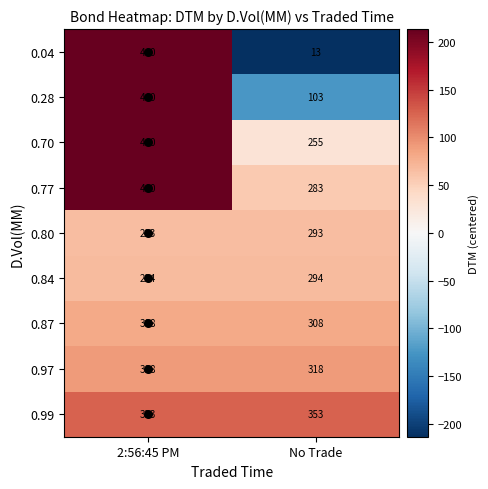

What is the sum of the 0.97 values at No Trade and 2:56:45 PM?

636